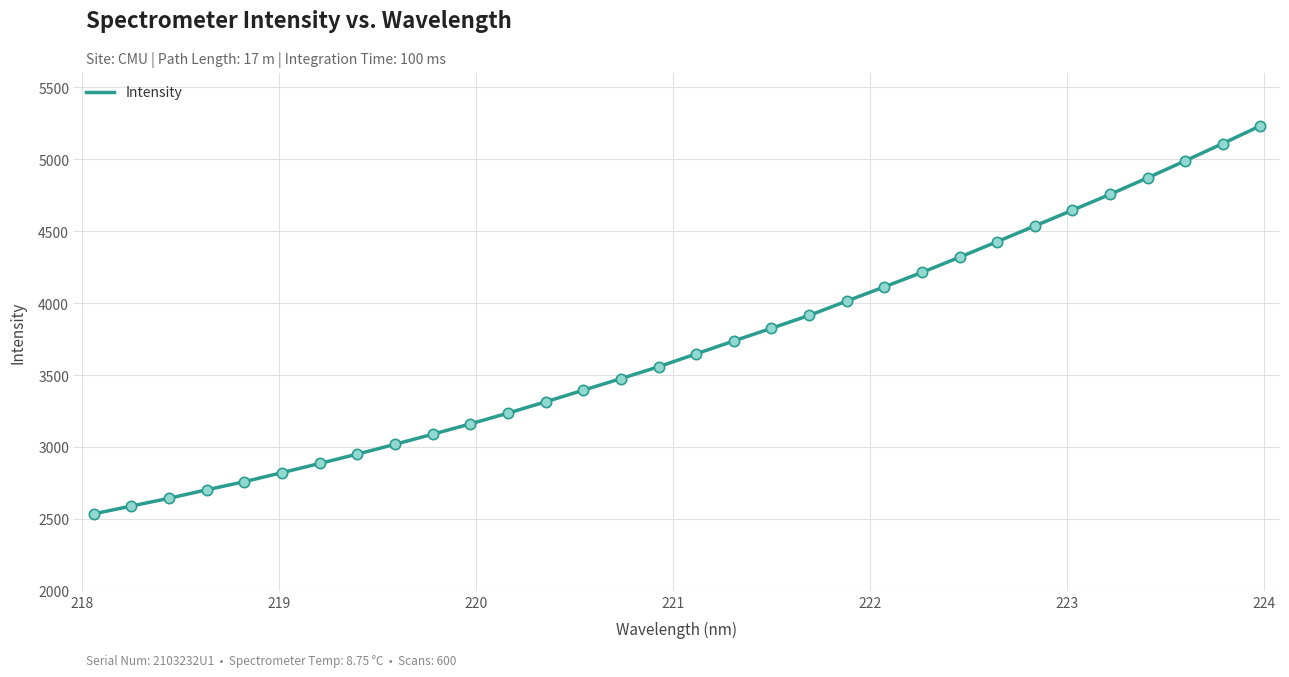

What is the minimum value shown in the chart?

2535.0